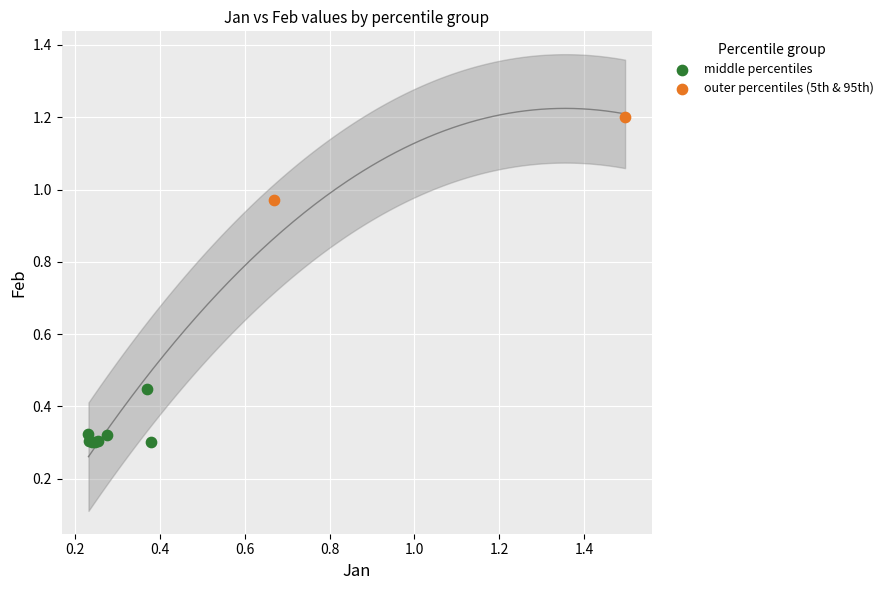

What are all the series names shown in the legend?

middle percentiles, outer percentiles (5th & 95th)